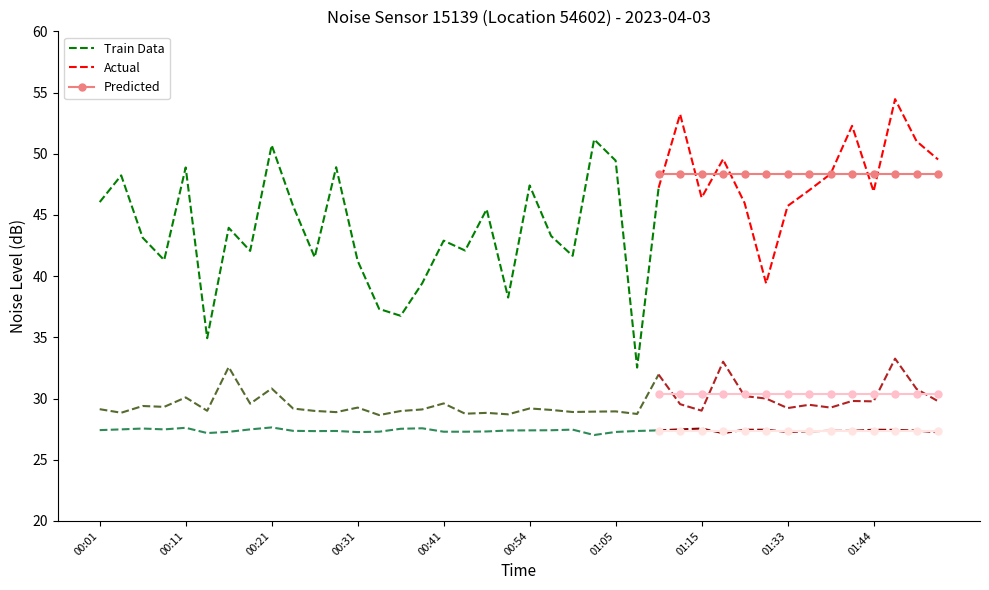

The noise_LA_max series shows 60.8 at 00:31. True or false?

False